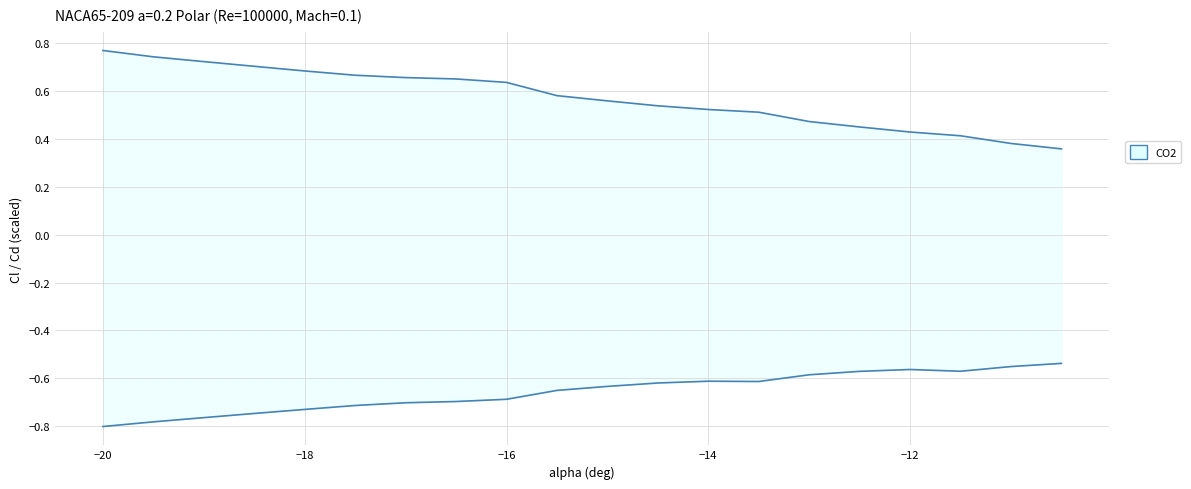

What is the label of the 1st point from the right?

-10.5